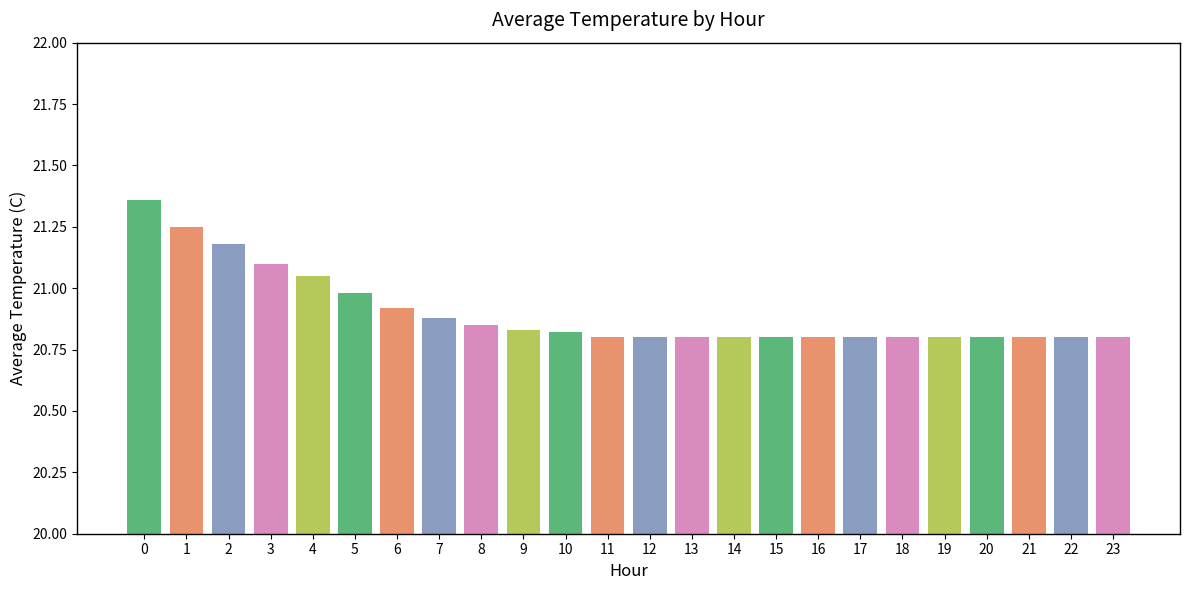

What is the sum of the values at 8 and 18?

41.7